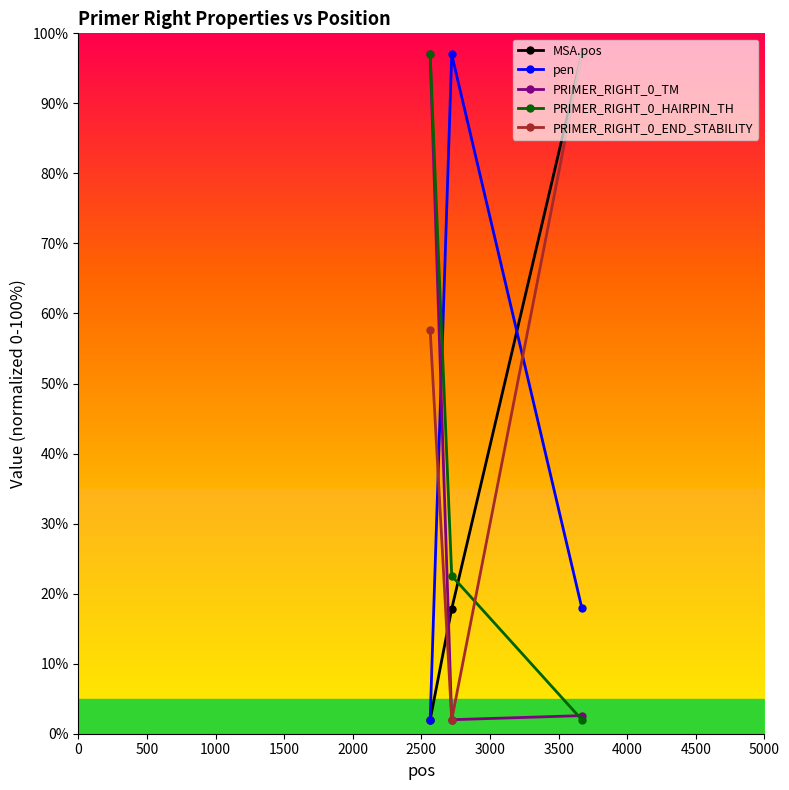

Which series has the largest total across all categories?

PRIMER_RIGHT_0_END_STABILITY